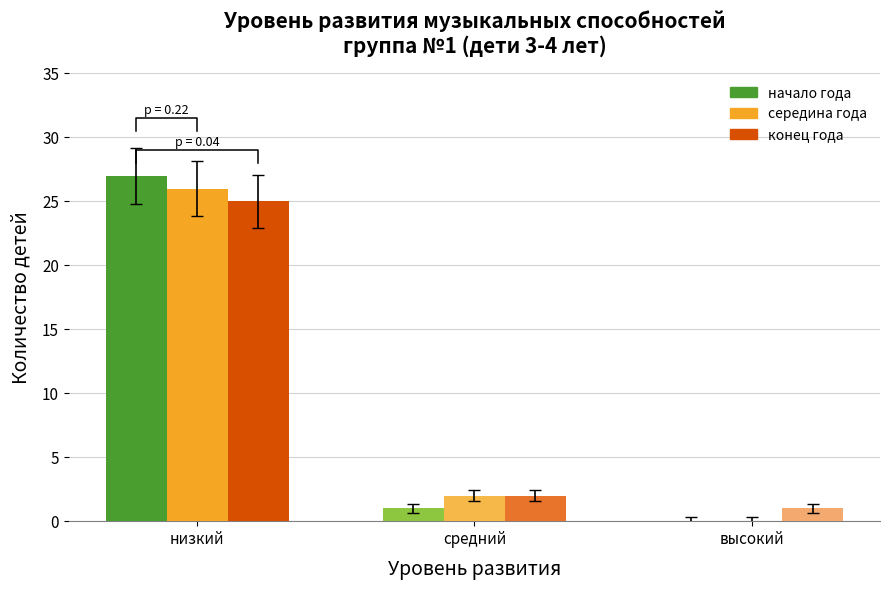

The value of середина года at средний is 3. True or false?

False